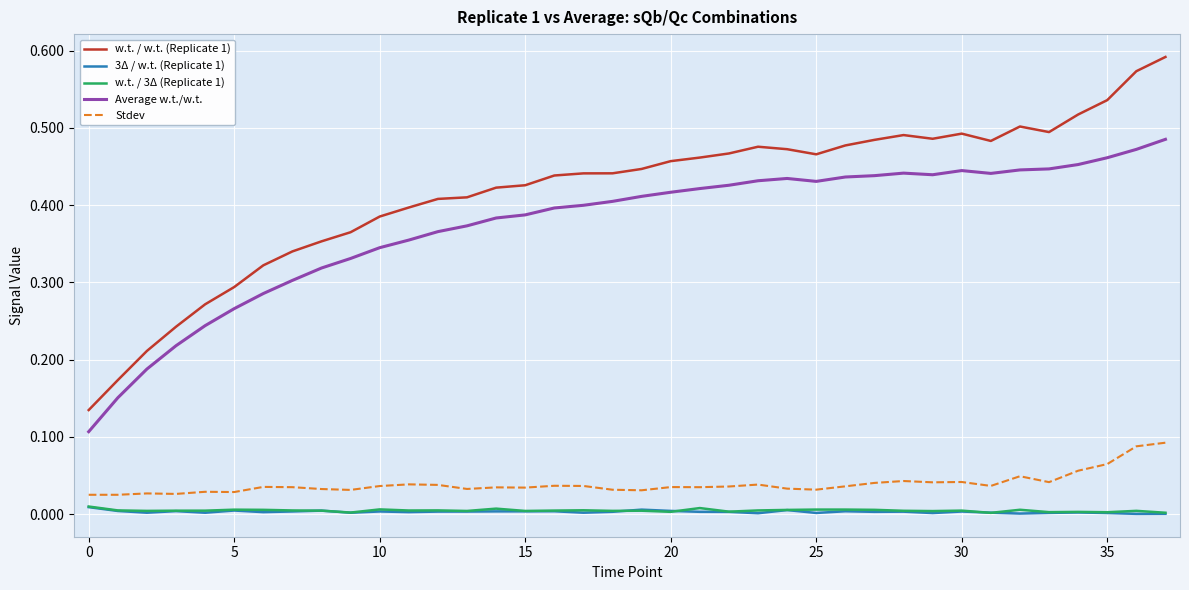

Which series has the widest spread of values?

w.t. / w.t. (Replicate 1)